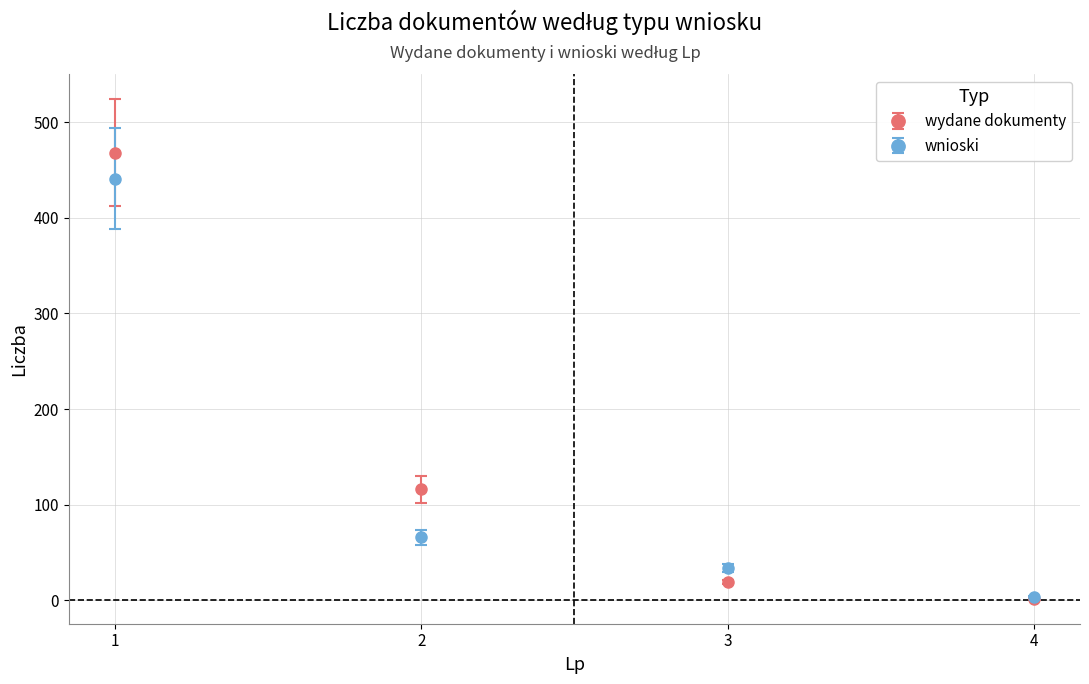

Which series has the widest spread of values?

wydane dokumenty